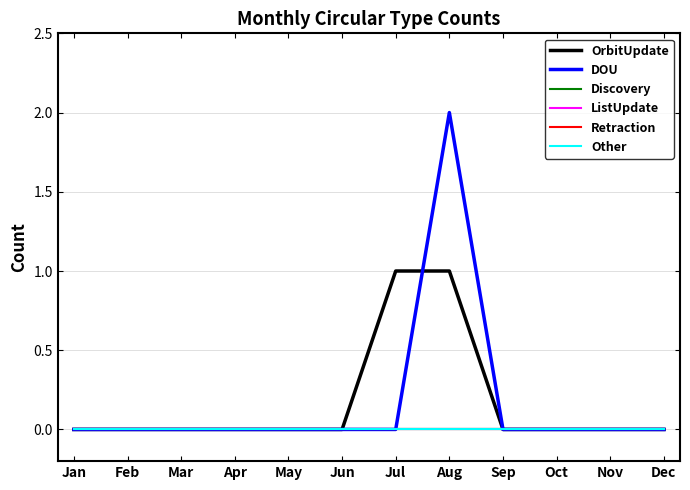

Is this an area chart (filled region under the line)?

No